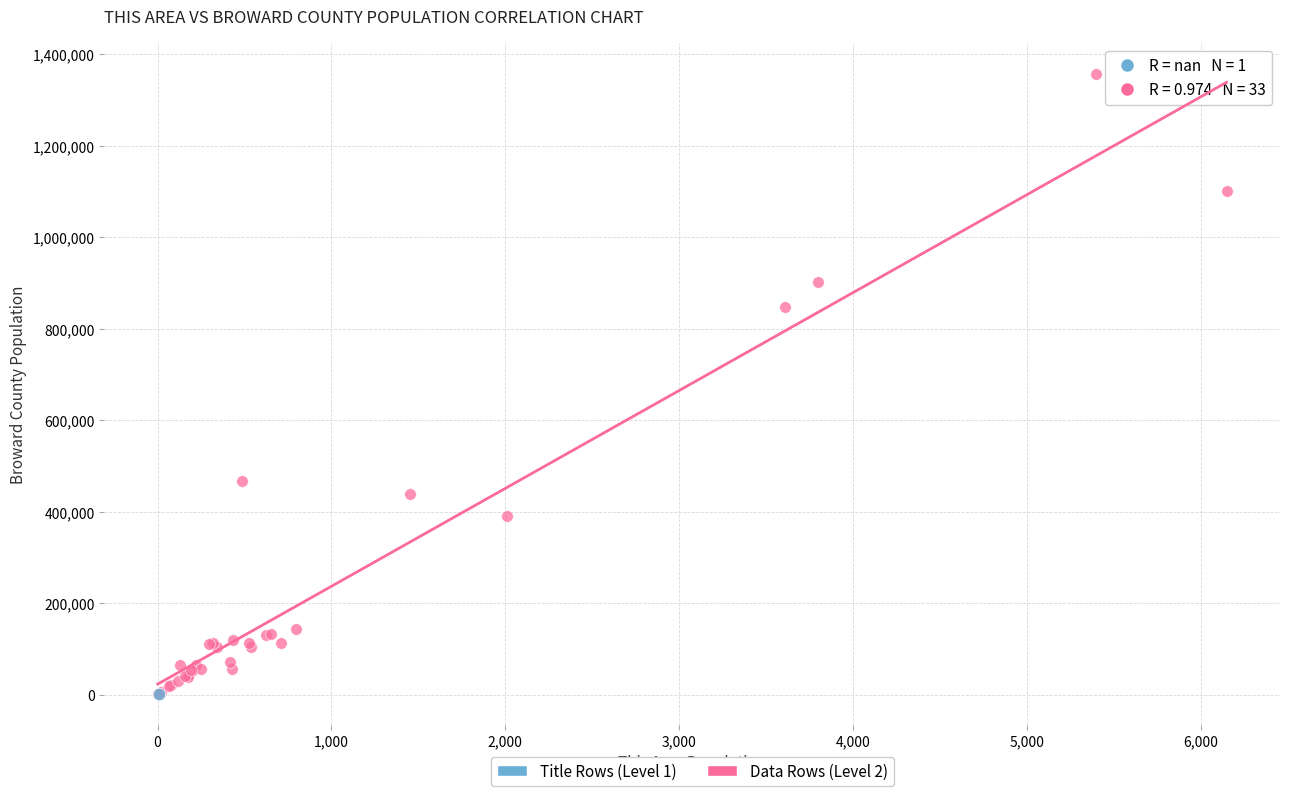

What are all the series names shown in the legend?

Title Rows (Level 1), Data Rows (Level 2)